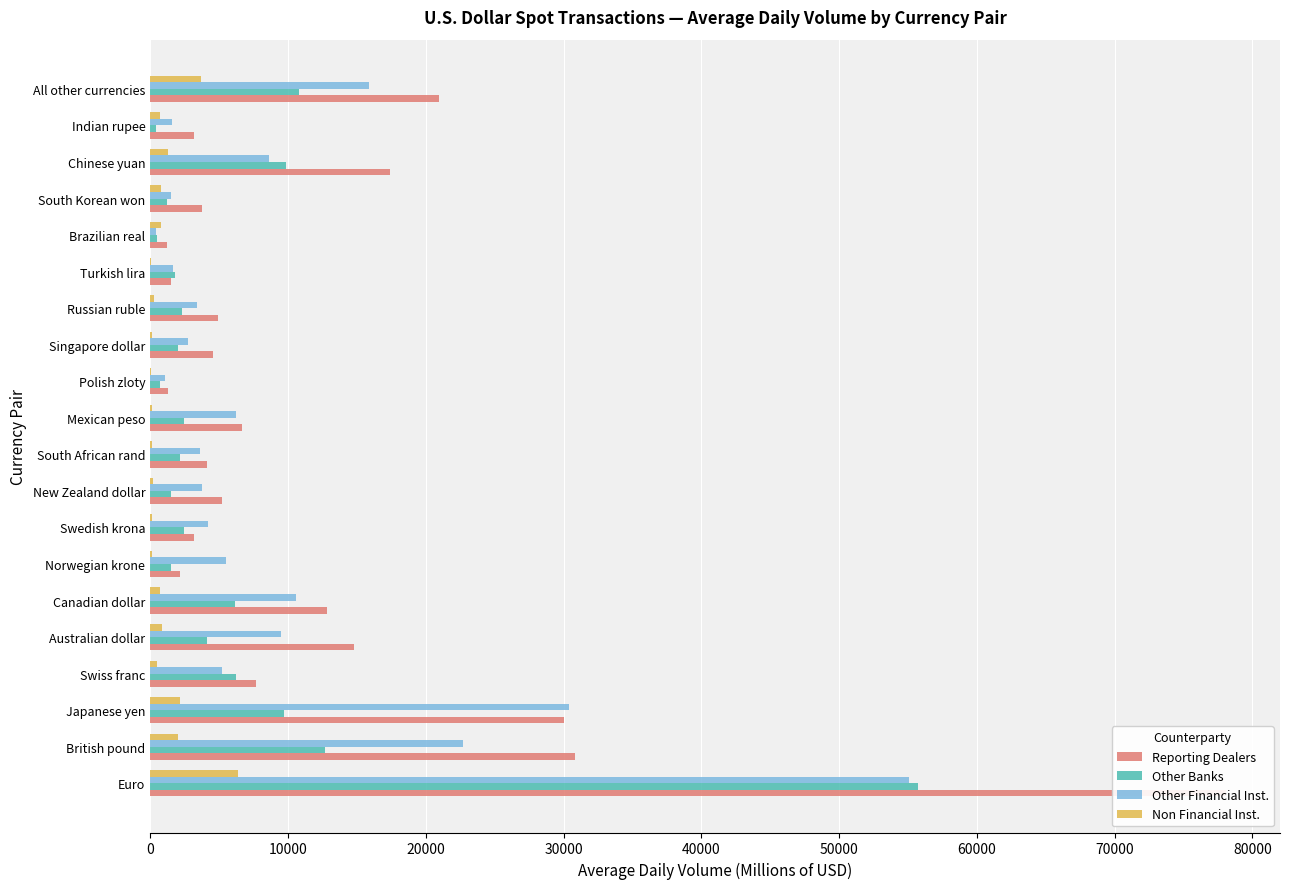

How many groups of bars are there?

20